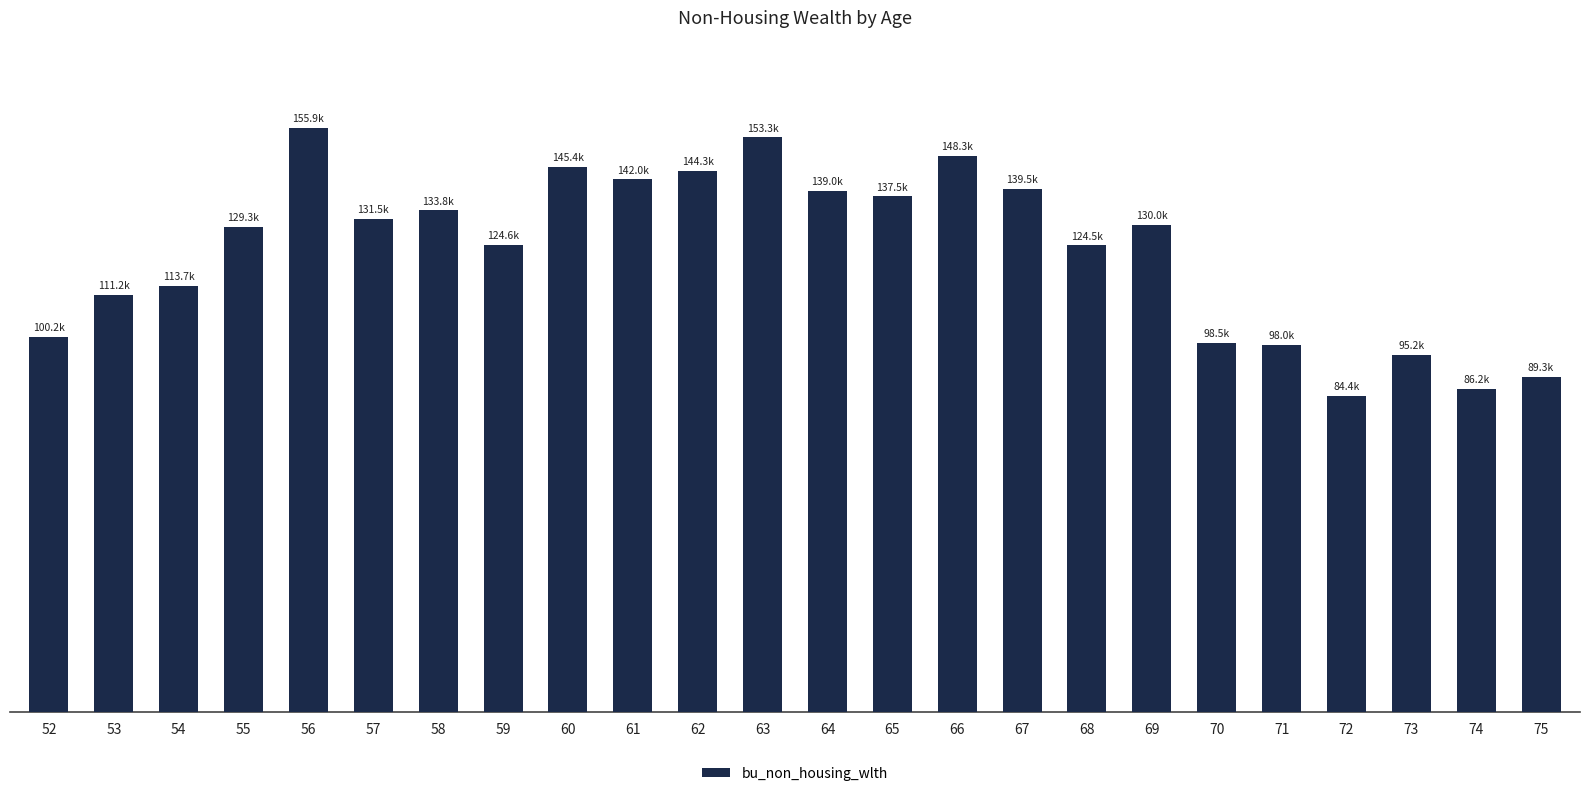

Are the bars horizontal?

No